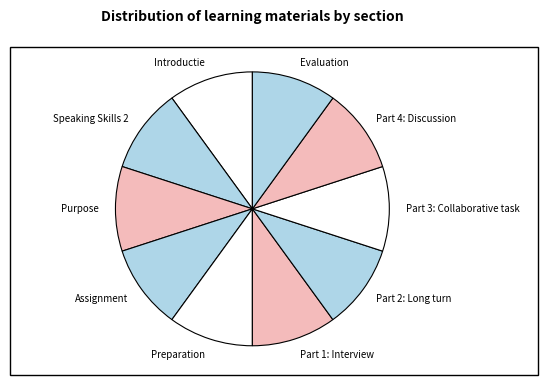

Is it true that Introductie is 19% of the pie?

False